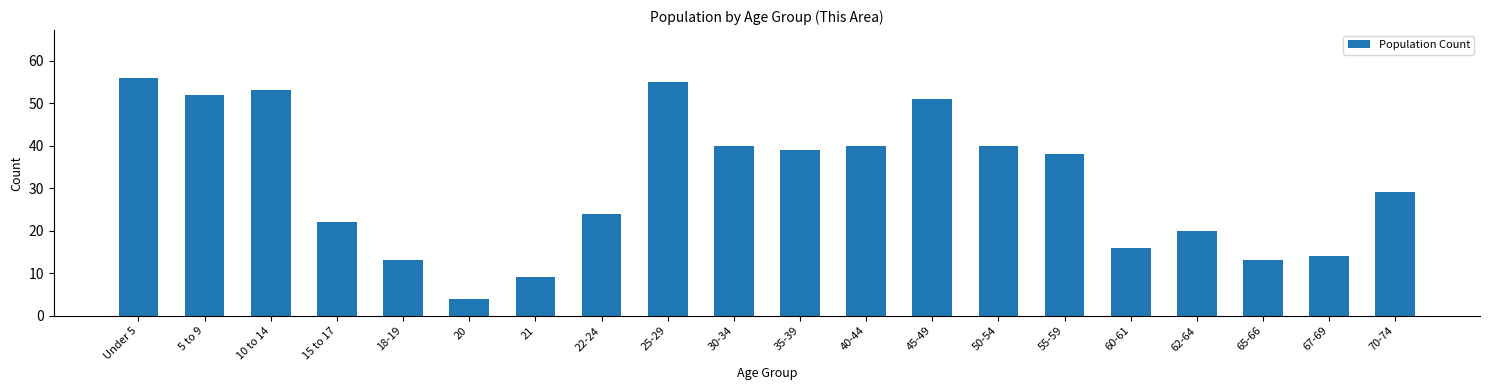

Reading left to right, transcribe all the data shown in this chart.

56	52	53	22	13	4	9	24	55	40	39	40	51	40	38	16	20	13	14	29